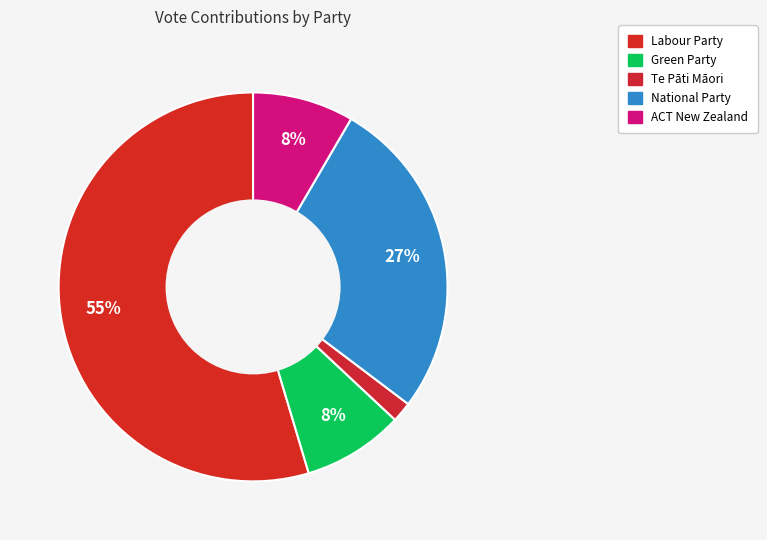

To the nearest percent, what is the combined percentage of Green Party and Labour Party?

63%